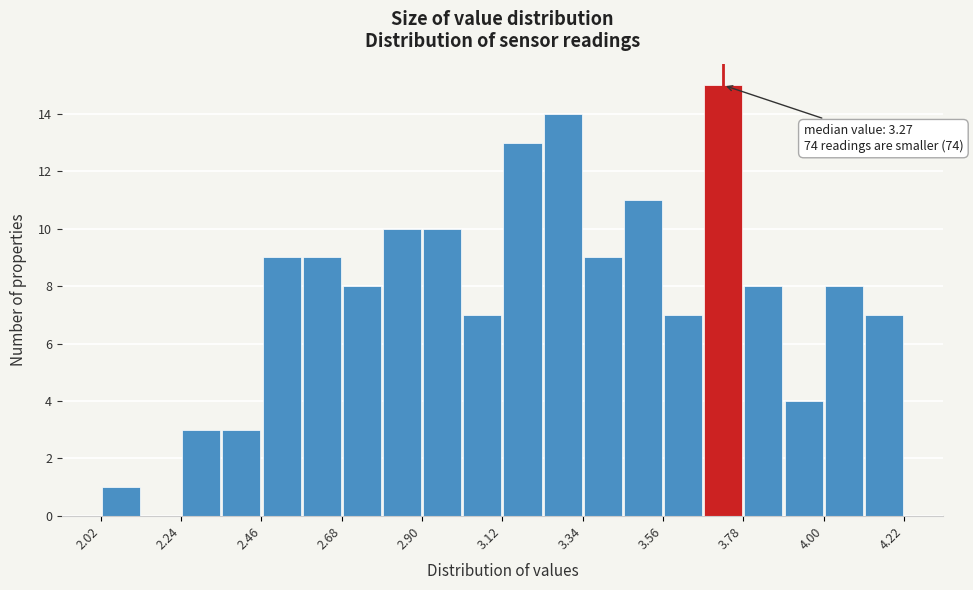

Read against the x-axis, roughly where is the centre of the tallest bar?

3.75